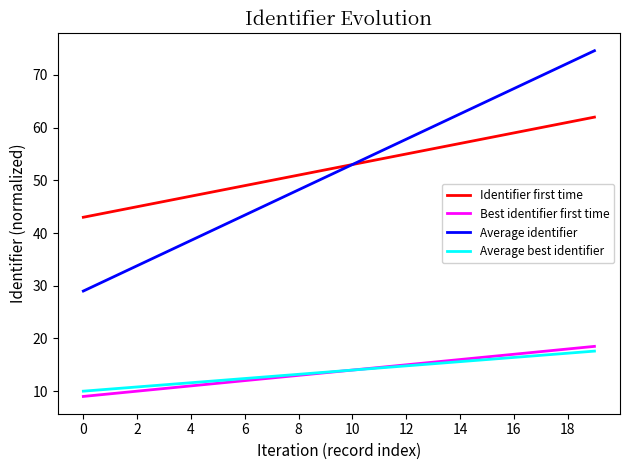

True or false: Average best identifier and Average identifier cross at least once.

False